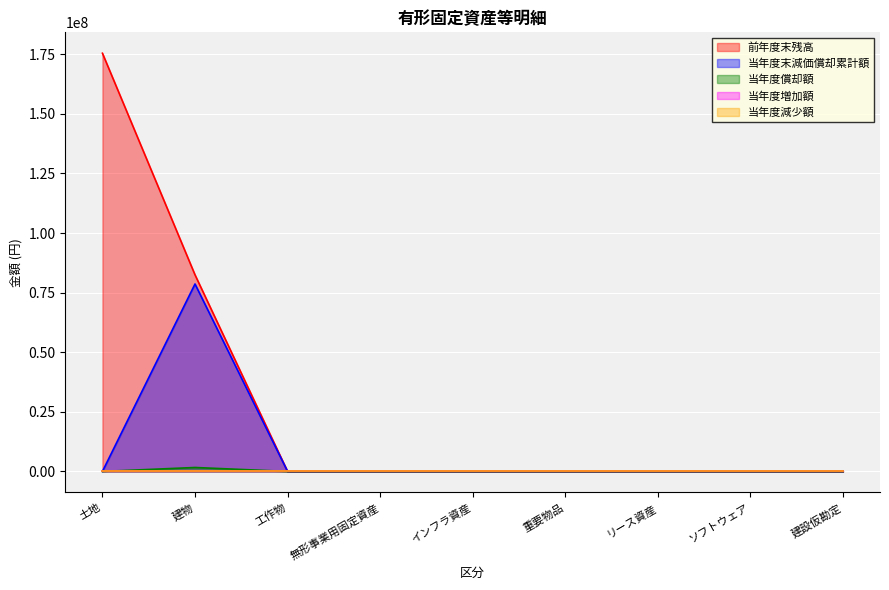

True or false: 当年度末減価償却累計額 and 前年度末残高 intersect in this chart.

False